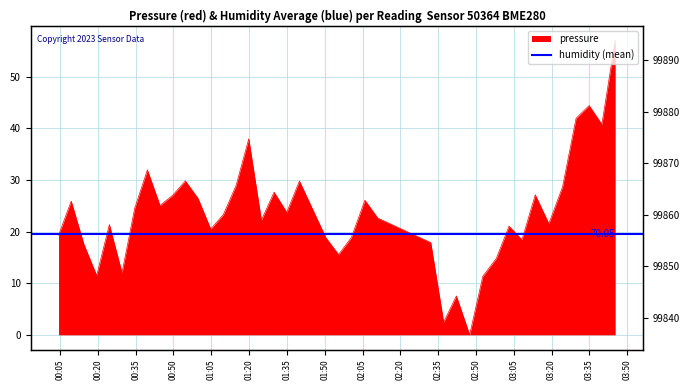

How many points are lower than both their immediate neighbors (excluding endpoints)?

12